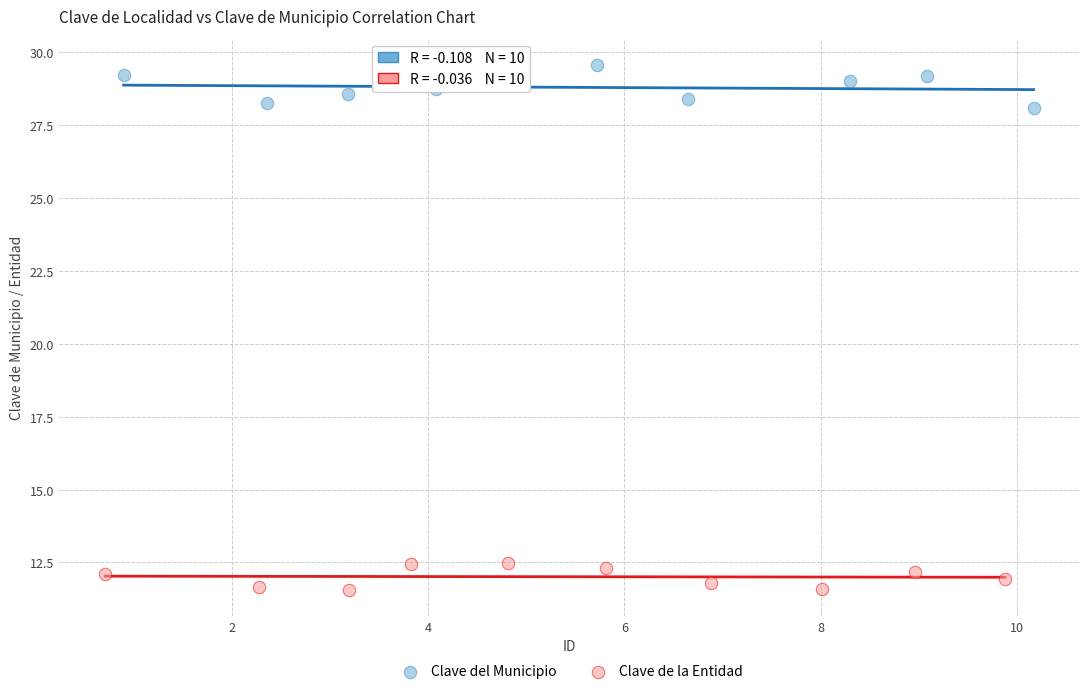

Which series reaches the maximum Y coordinate?

Clave del Municipio